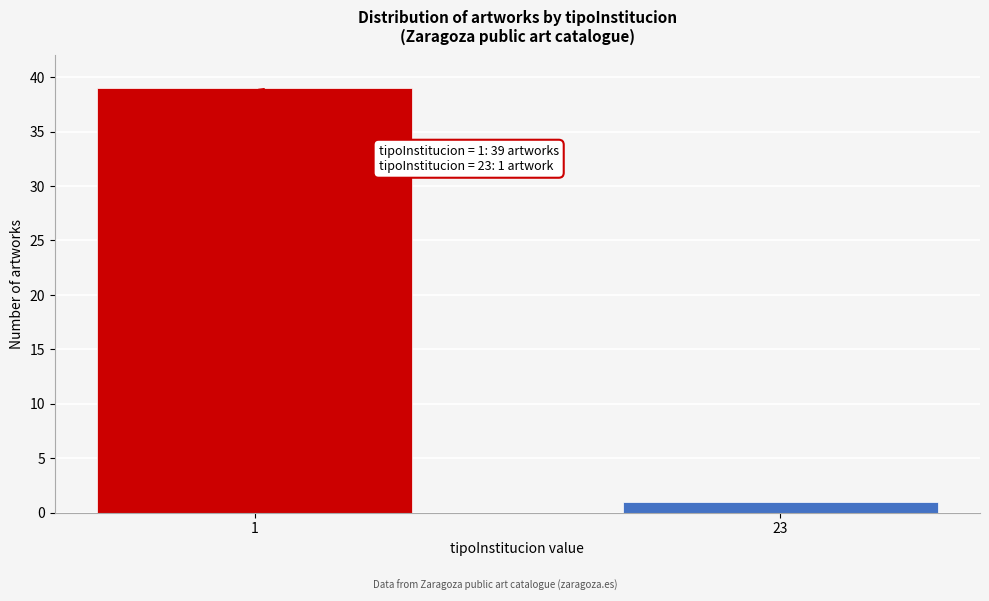

Reading left to right, transcribe all the data shown in this chart.

1=39	23=1